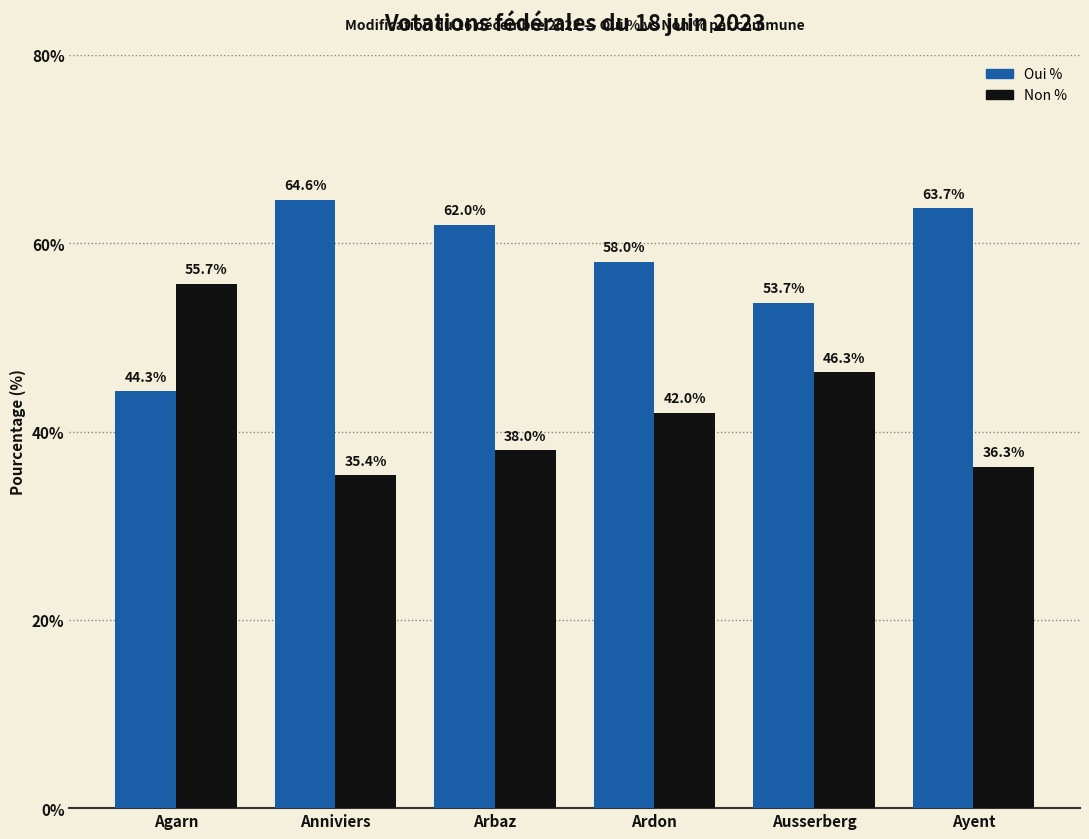

Reading left to right, list all the values displayed in this chart.

Oui %: 44.3	64.6	62.0	58.0	53.7	63.7
Non %: 55.7	35.4	38.0	42.0	46.3	36.3